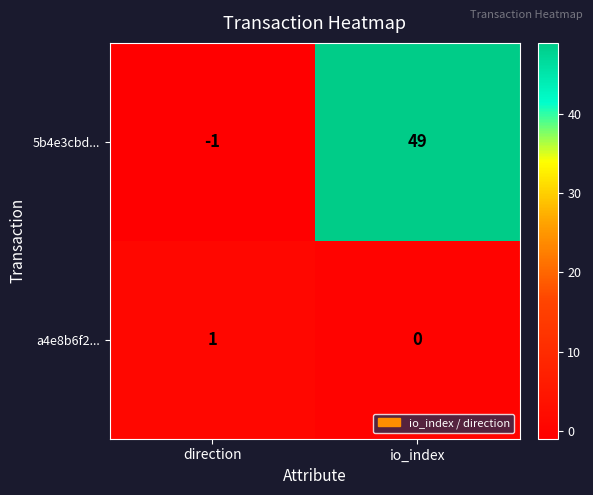

Between direction and io_index, which series saw the biggest shift?

5b4e3cbd...